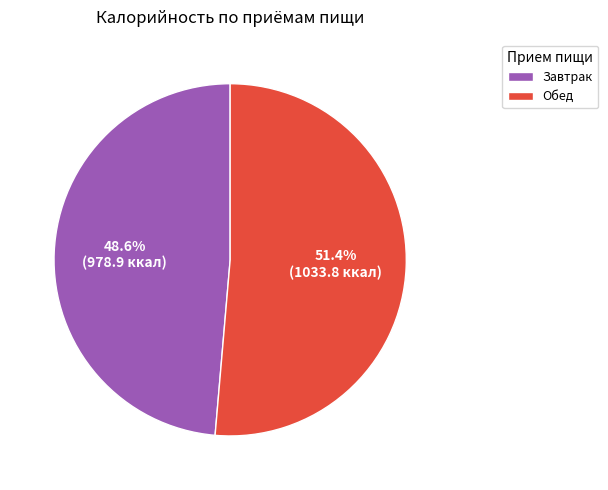

To the nearest percent, what portion does Завтрак represent?

49%